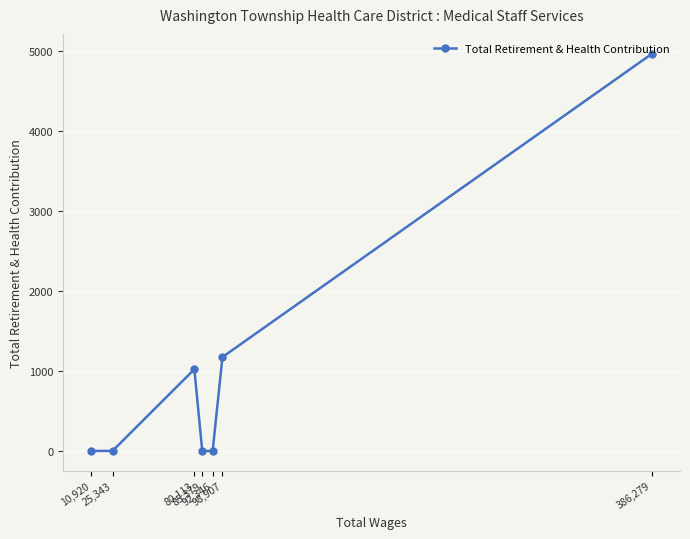

What is the difference between the values at 98,907 and 386,279?

3788